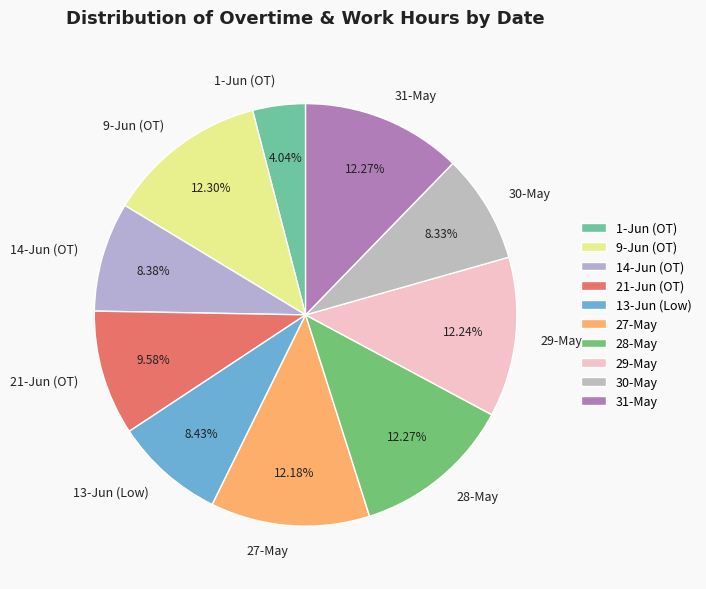

Count the number of slices in the pie.

10